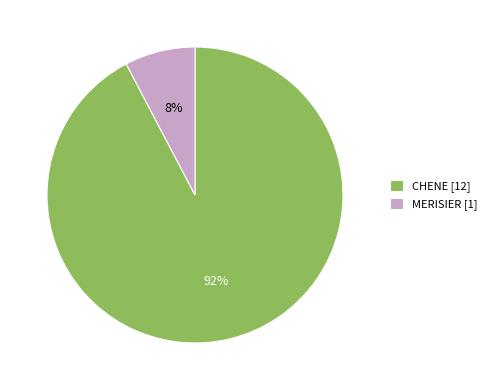

To the nearest percent, what is the average slice percentage?

50%